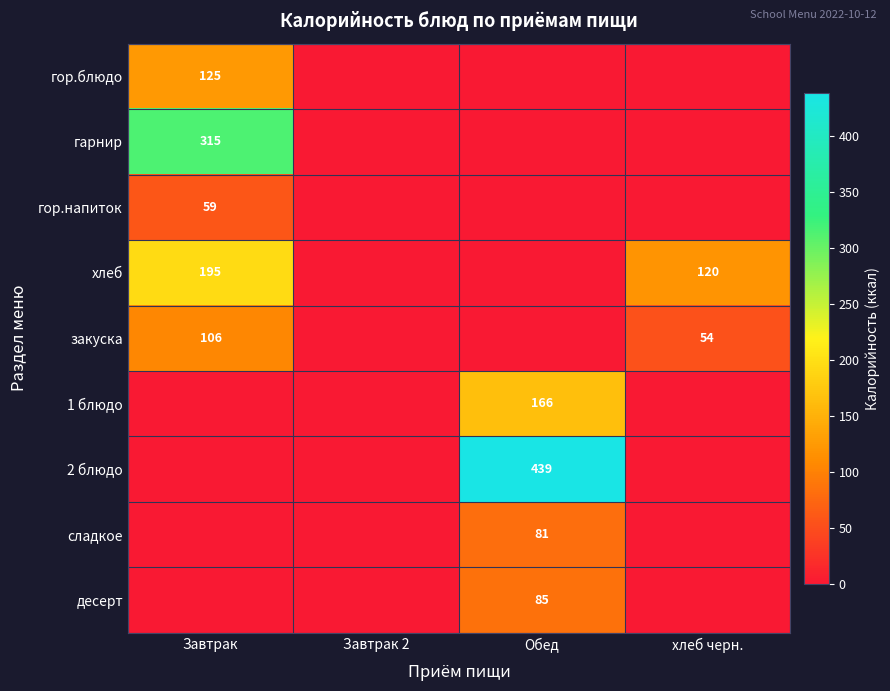

Is it true that 1 блюдо equals 62 at Обед?

False